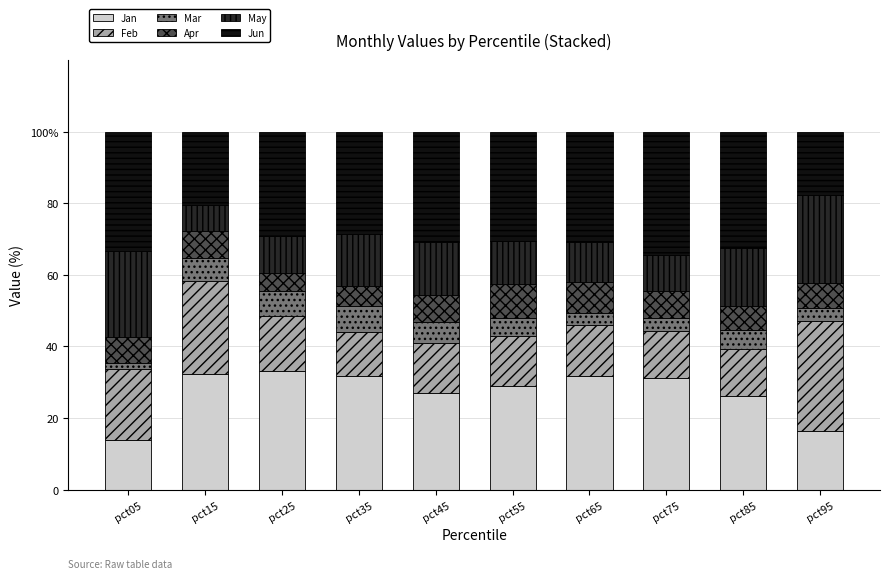

List the series in order of their peak value, highest first.

Jun, Jan, Feb, May, Apr, Mar